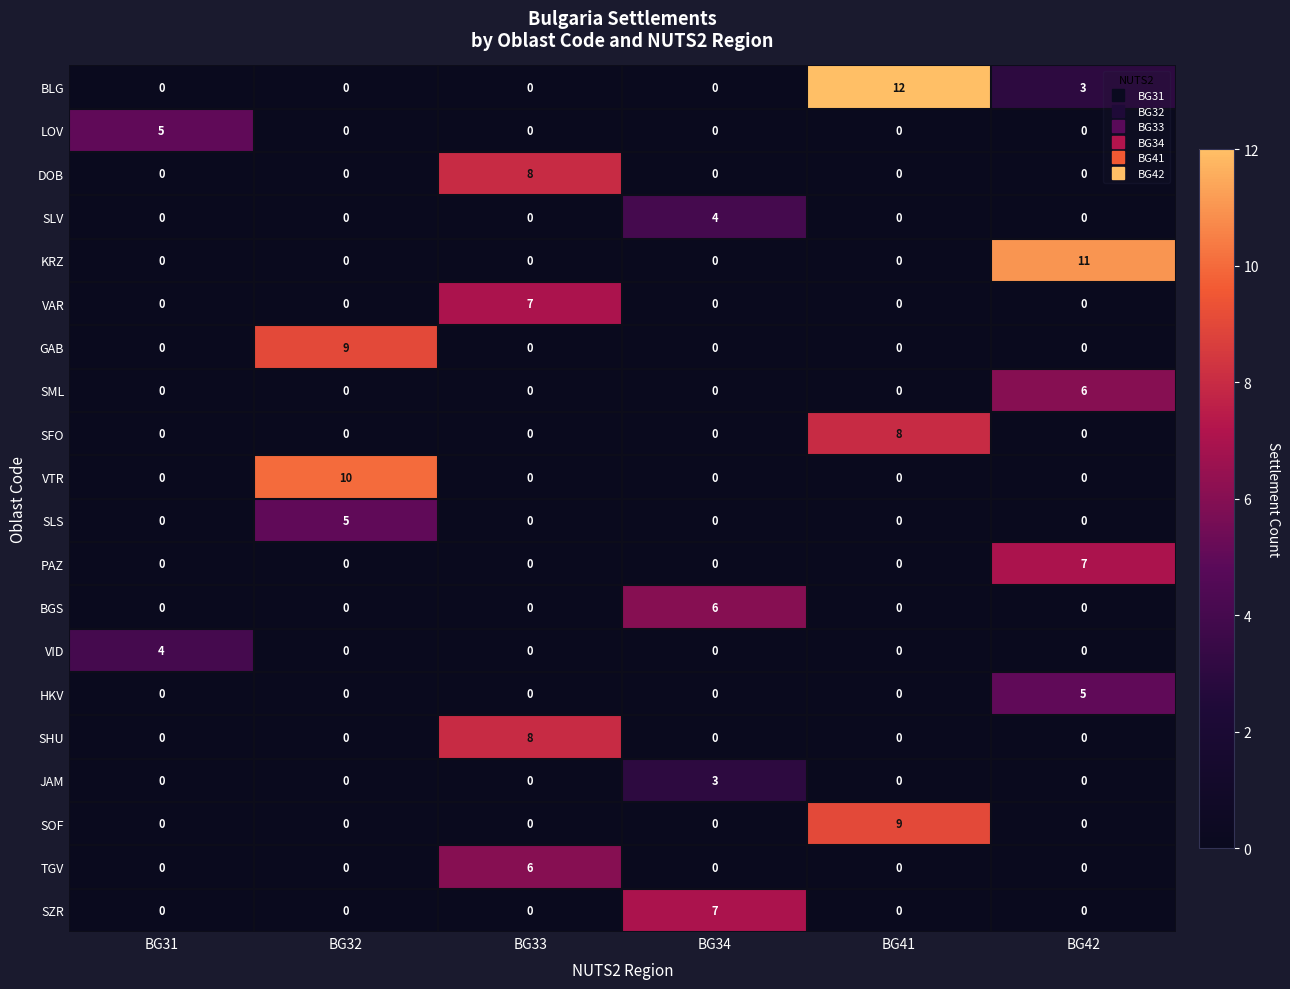

At which label is BLG closest to 6?

BG42